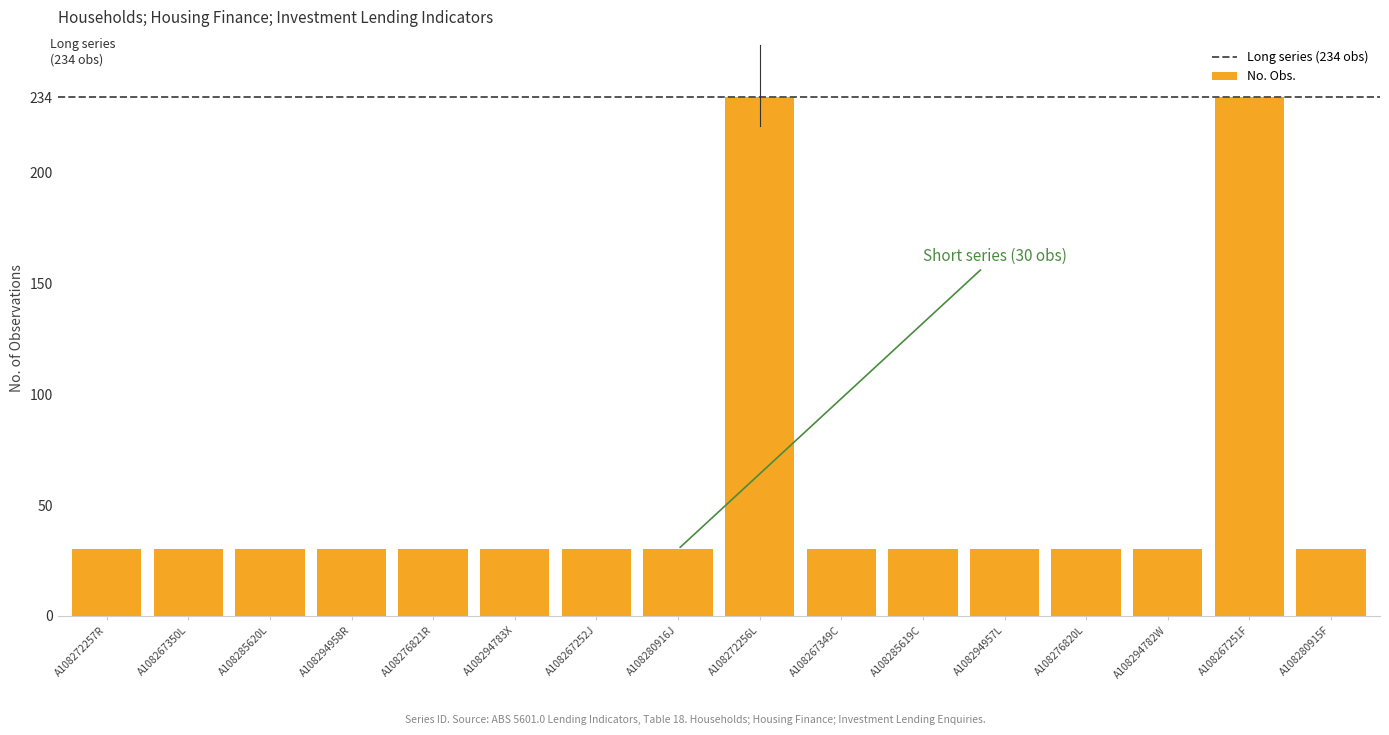

What is the difference between the maximum and minimum values?

204